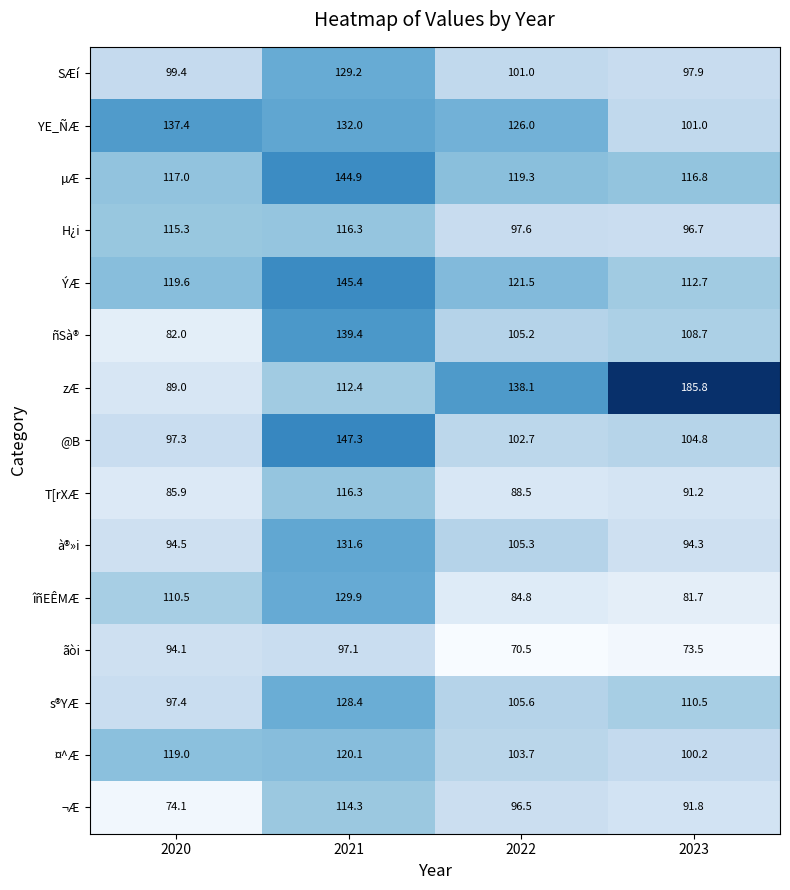

Where does the T[rXÆ series first go above 91?

2021